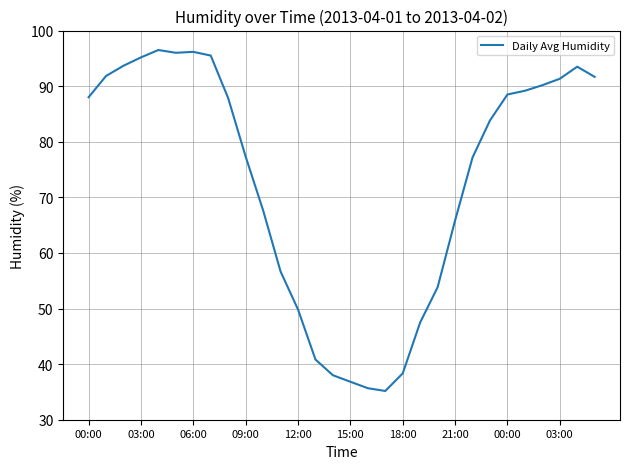

What is the average value?

73.0